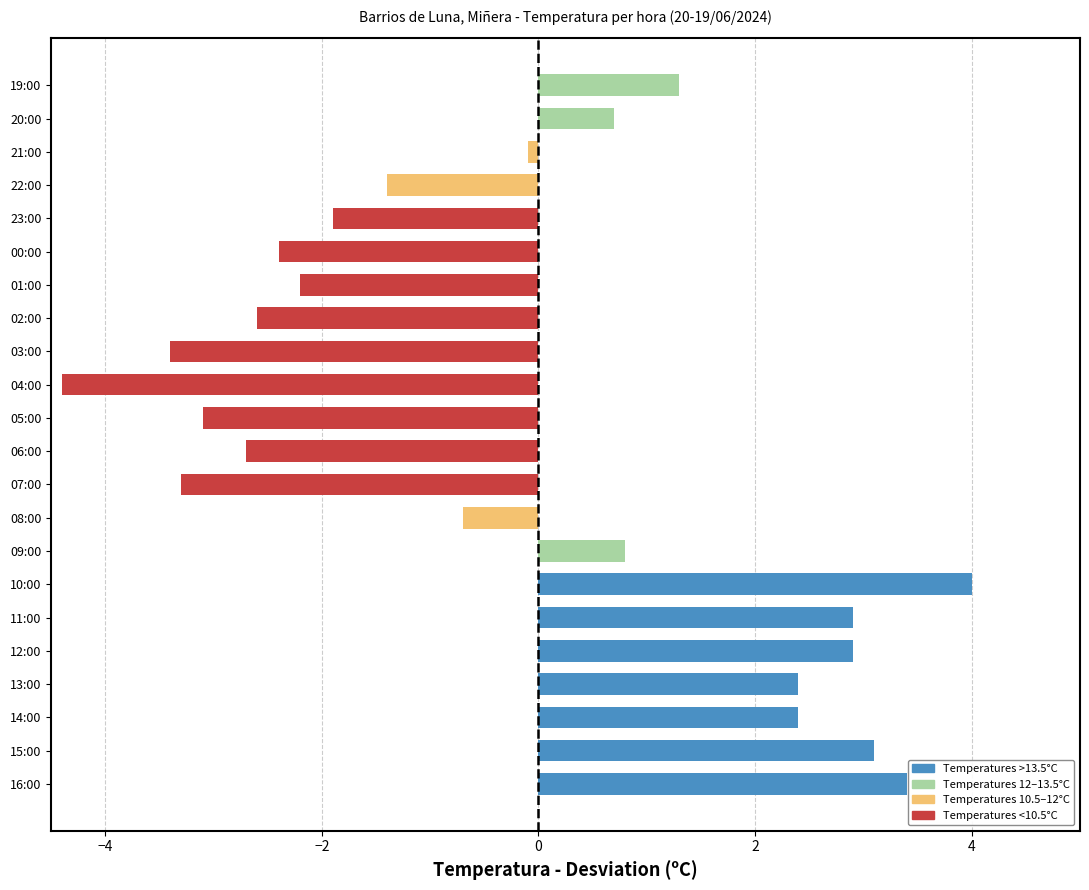

Is it true that the value at 13:00 is 4.0?

False